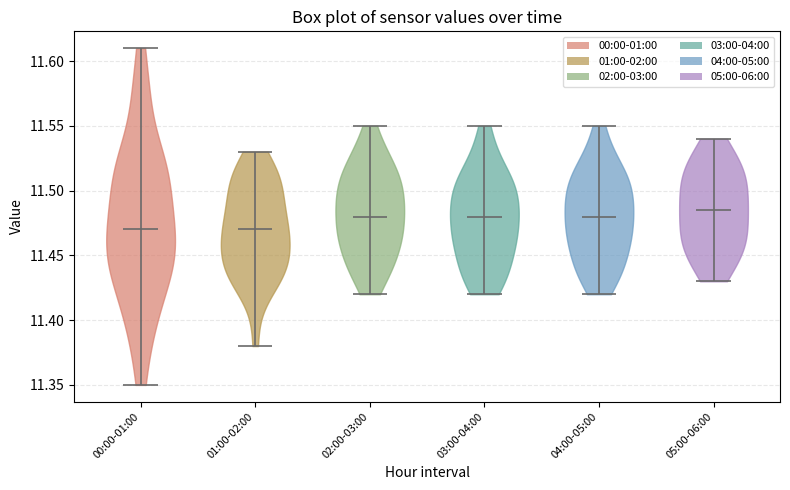

Reading left to right, read every violin against the y-axis: where its median line is, and the lowest and highest points it reaches. The values are not printed on the chart, so give them approximately, as read against the axis.

00:00-01:00: median line 11.470, lowest point 11.350, highest point 11.610
01:00-02:00: median line 11.470, lowest point 11.380, highest point 11.530
02:00-03:00: median line 11.480, lowest point 11.420, highest point 11.550
03:00-04:00: median line 11.480, lowest point 11.420, highest point 11.550
04:00-05:00: median line 11.480, lowest point 11.420, highest point 11.550
05:00-06:00: median line 11.485, lowest point 11.430, highest point 11.540